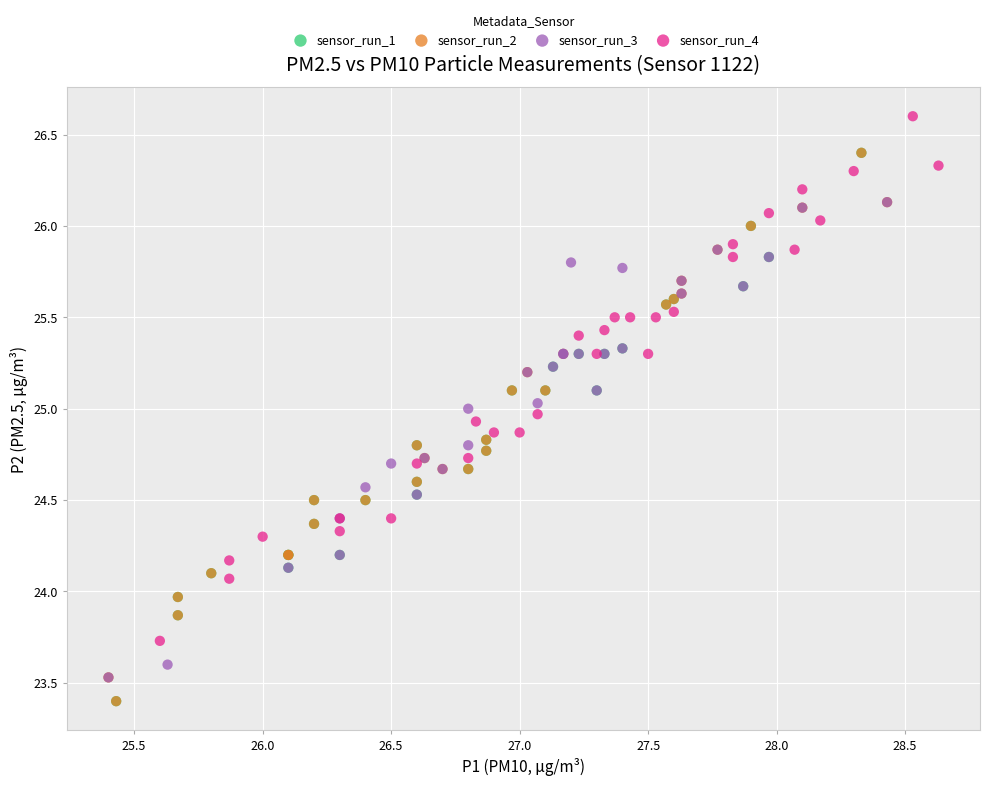

What are all the series names shown in the legend?

sensor_run_1, sensor_run_2, sensor_run_3, sensor_run_4